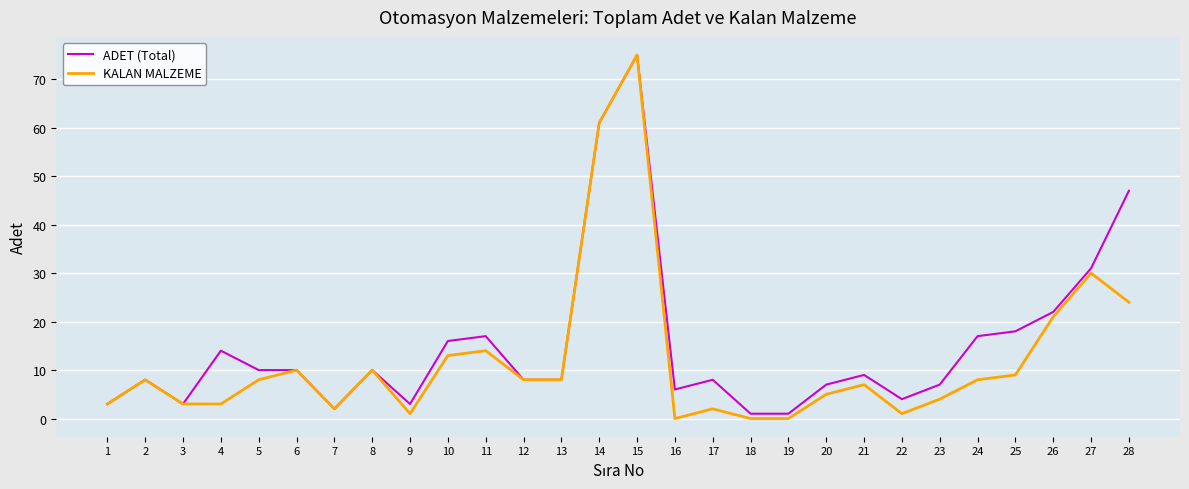

True or false: KALAN MALZEME has more than 1 points higher than both neighbors.

True